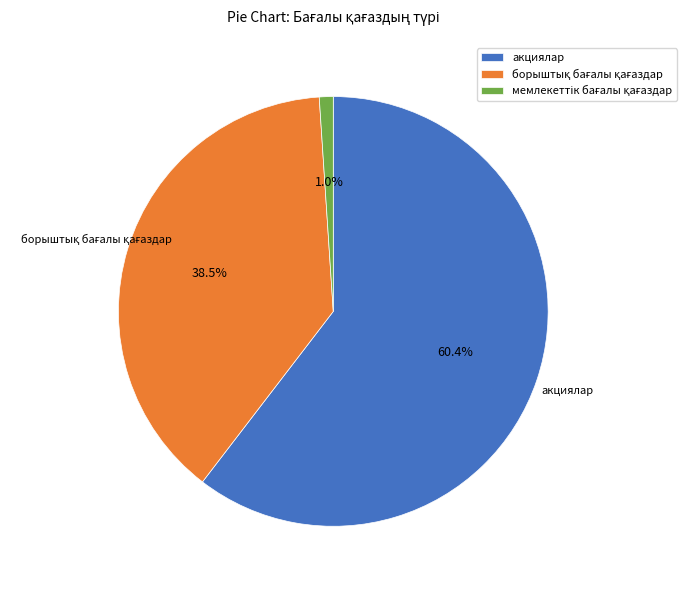

Is there any slice that represents more than half of the pie?

Yes